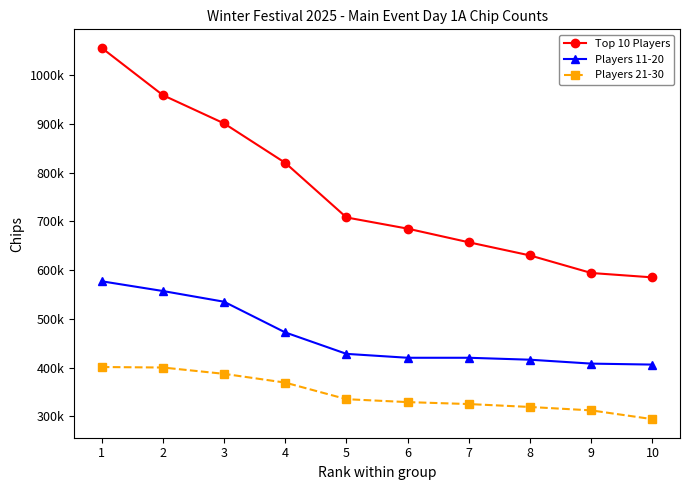

The value of Players 21-30 at 4 is 614725. True or false?

False